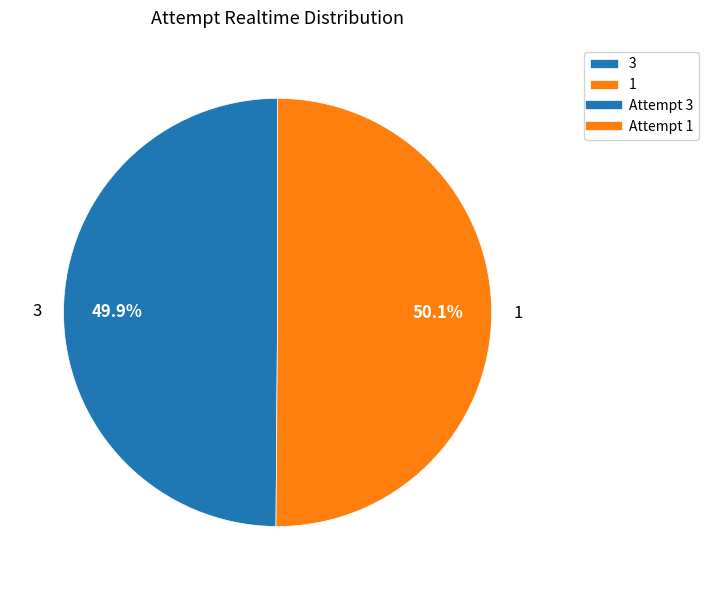

Count the number of slices in the pie.

2